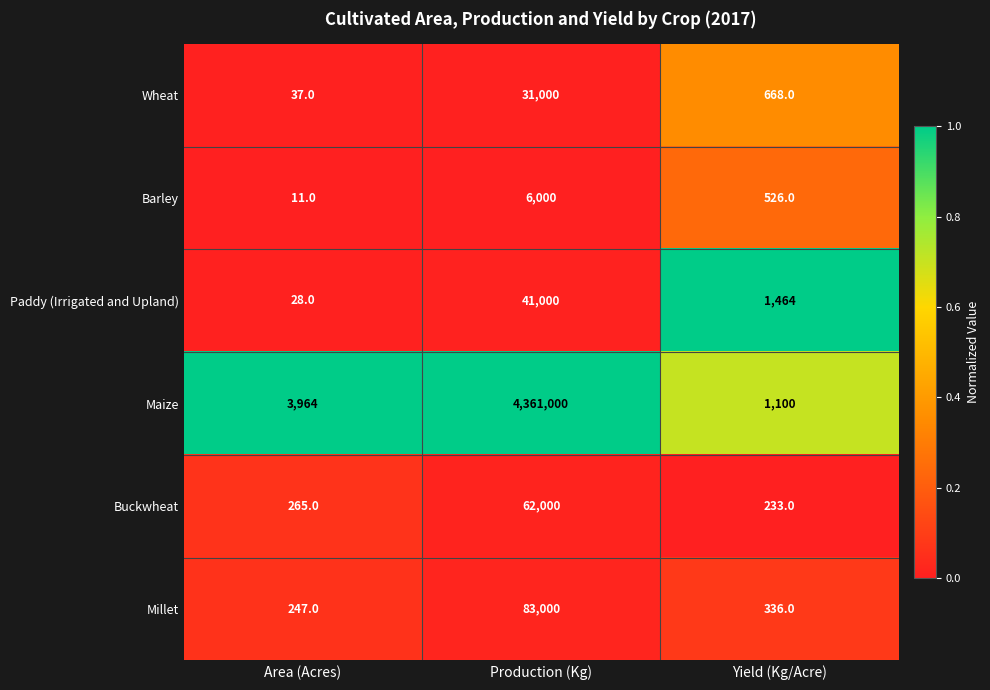

What is the lowest value of the Wheat series?

37